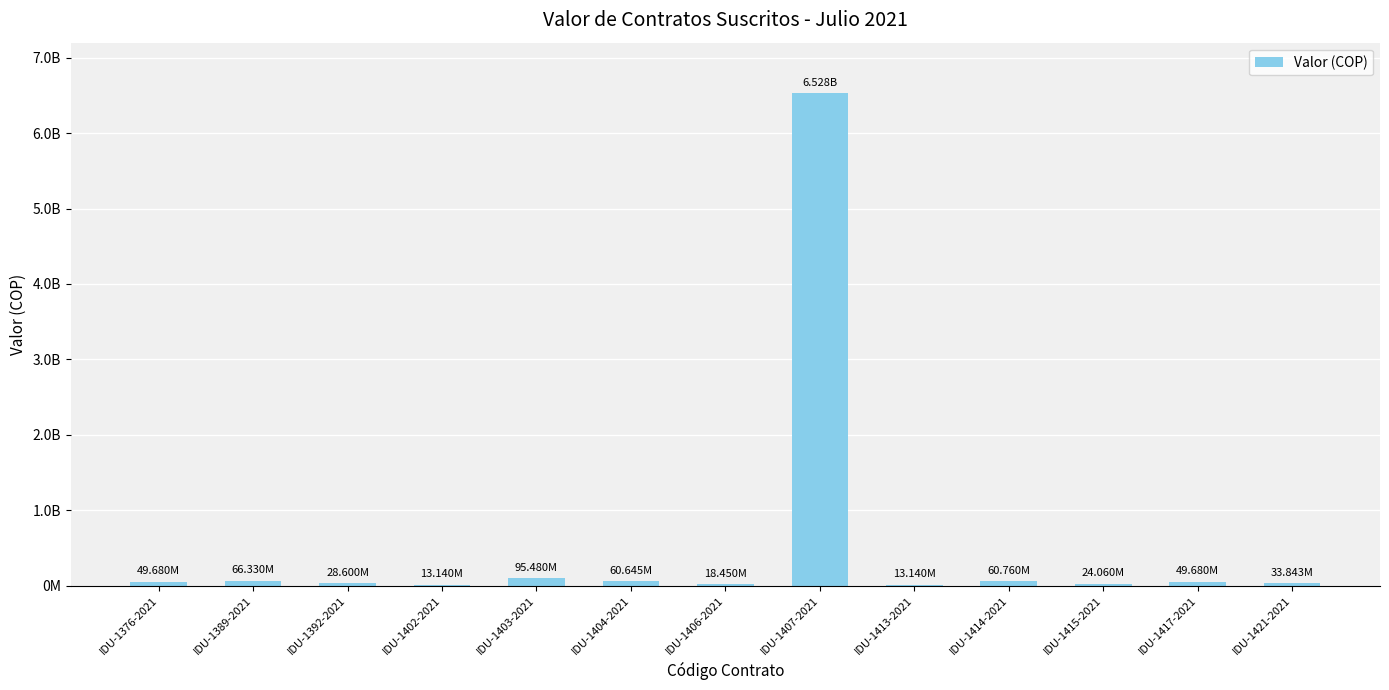

Which has a higher value, IDU-1421-2021 or IDU-1404-2021?

IDU-1404-2021